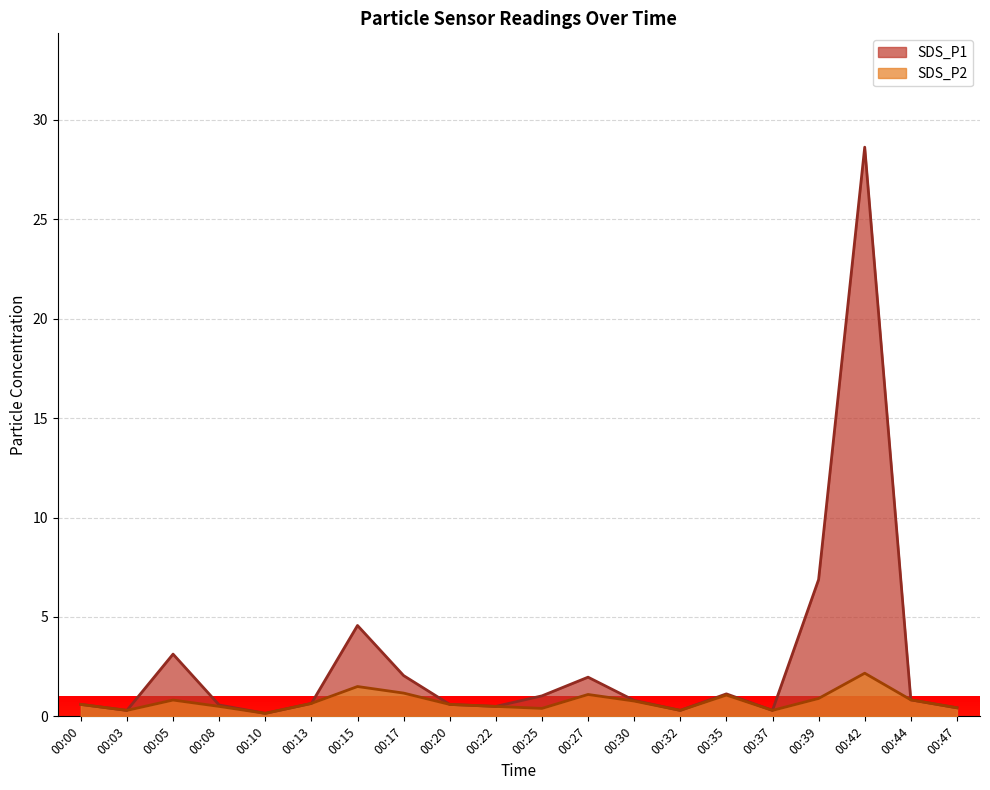

Reading left to right, list all the values displayed in this chart.

SDS_P1: 00:00=0.6	00:03=0.3	00:05=3.1	00:08=0.6	00:10=0.1	00:13=0.7	00:15=4.6	00:17=2.0	00:20=0.6	00:22=0.5	00:25=1.0	00:27=2.0	00:30=0.8	00:32=0.3	00:35=1.1	00:37=0.3	00:39=6.9	00:42=28.6	00:44=0.8	00:47=0.4
SDS_P2: 00:00=0.6	00:03=0.3	00:05=0.8	00:08=0.5	00:10=0.1	00:13=0.7	00:15=1.5	00:17=1.2	00:20=0.6	00:22=0.5	00:25=0.4	00:27=1.1	00:30=0.8	00:32=0.3	00:35=1.1	00:37=0.3	00:39=0.9	00:42=2.2	00:44=0.8	00:47=0.4